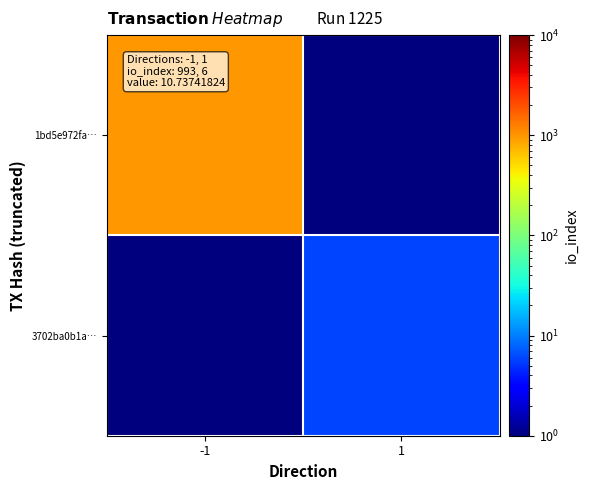

Reading left to right, list all the values displayed in this chart.

1bd5e972fa…: -1=993.0	1=0.5
3702ba0b1a…: -1=0.5	1=6.0